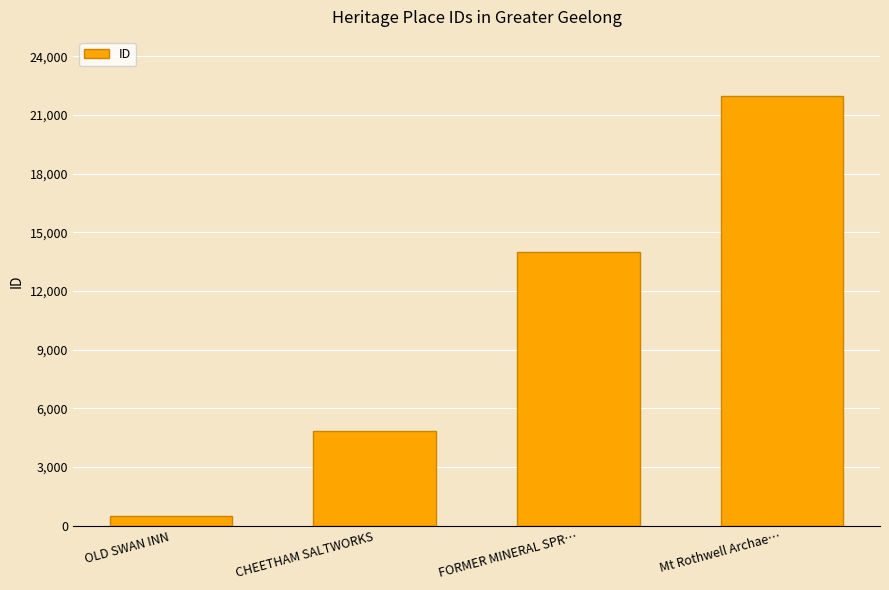

Reading right to left, extract all data points from this chart.

Mt Rothwell Archae…=21999	FORMER MINERAL SPR…=13999	CHEETHAM SALTWORKS=4820	OLD SWAN INN=511